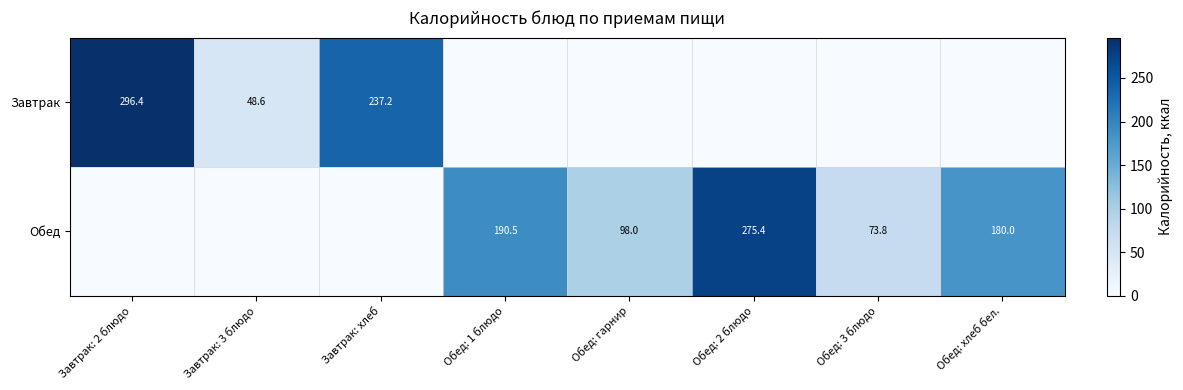

Between Завтрак: хлеб and Завтрак: 2 блюдо, which is larger?

Завтрак: 2 блюдо